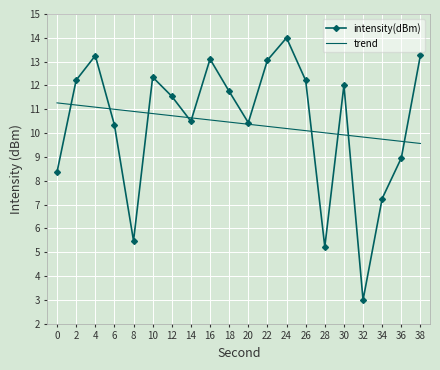

Which series ends up on top after the final intersection of trend and intensity(dBm)?

intensity(dBm)